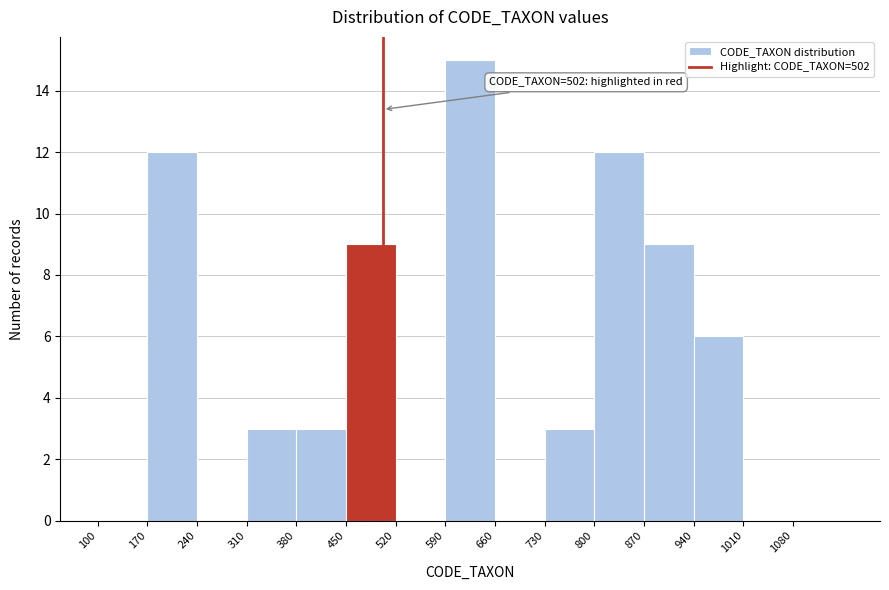

Which range on the x-axis has the tallest bar?

590 to 660